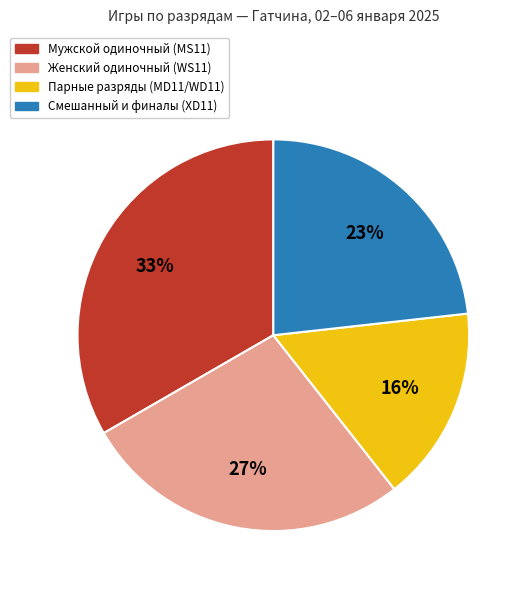

To the nearest percent, what is the difference between the largest and smallest slice percentages?

17%